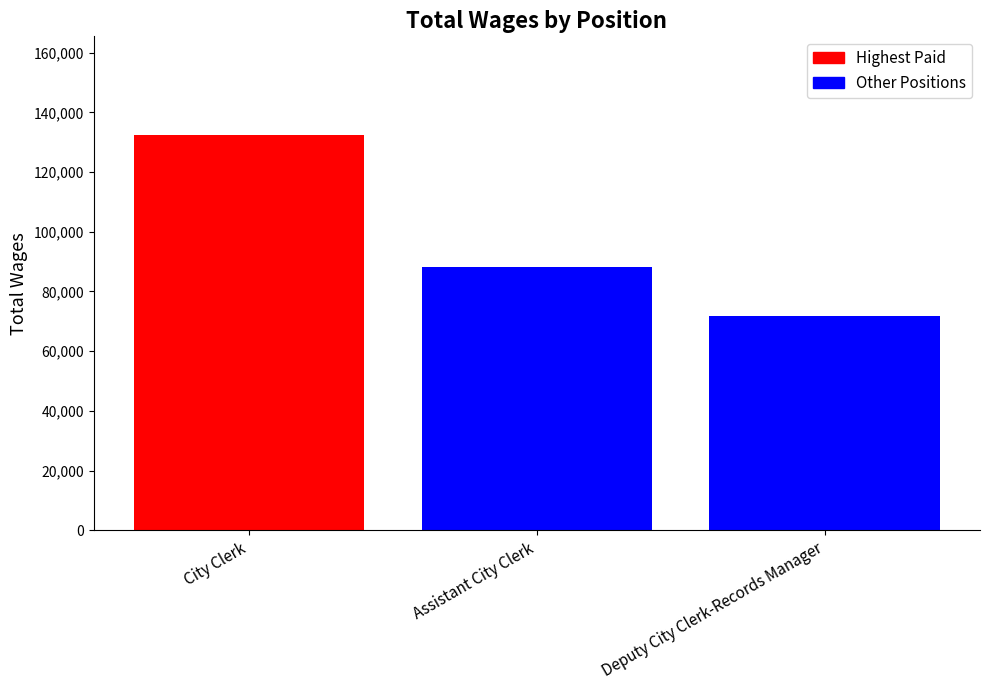

How many bars are there in total?

3